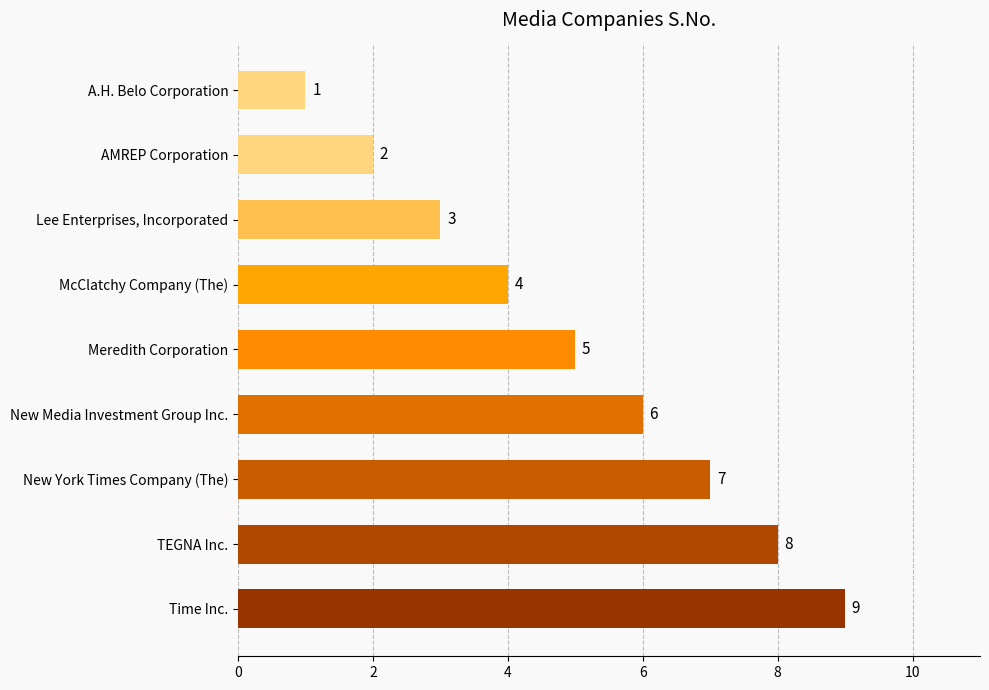

List the labels in order of value, smallest first.

A.H. Belo Corporation, AMREP Corporation, Lee Enterprises, Incorporated, McClatchy Company (The), Meredith Corporation, New Media Investment Group Inc., New York Times Company (The), TEGNA Inc., Time Inc.